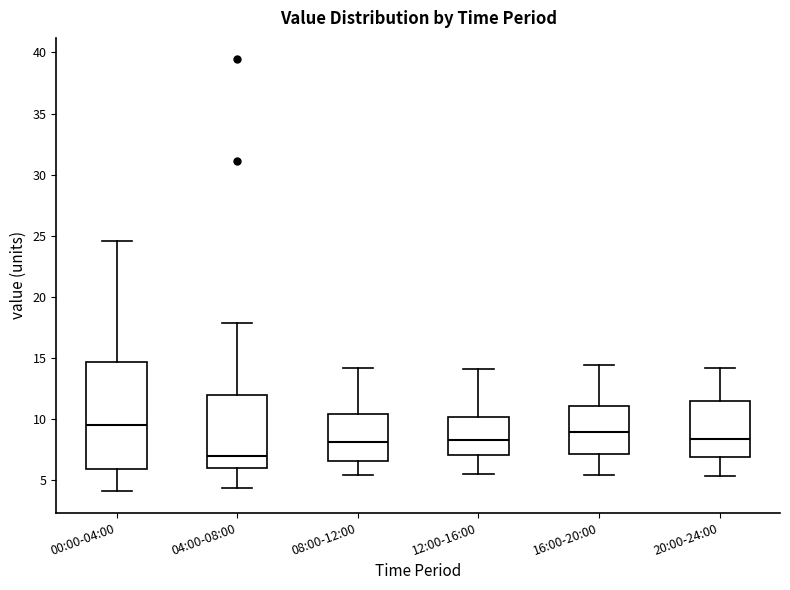

Which box is the tallest, from its lower edge to its upper edge?

00:00-04:00